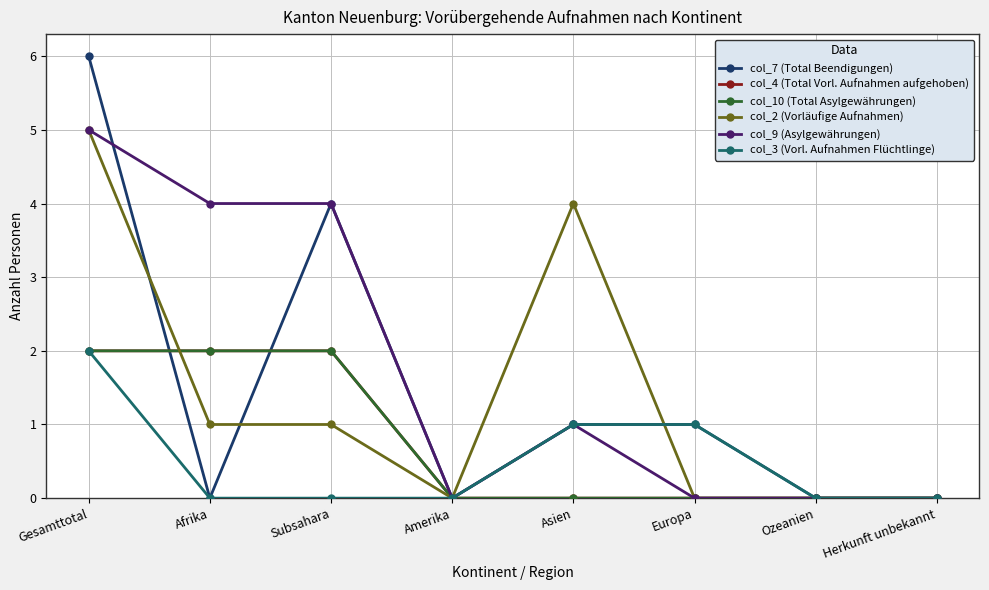

At which category does col_7 (Total Beendigungen) reach its first local valley?

Afrika